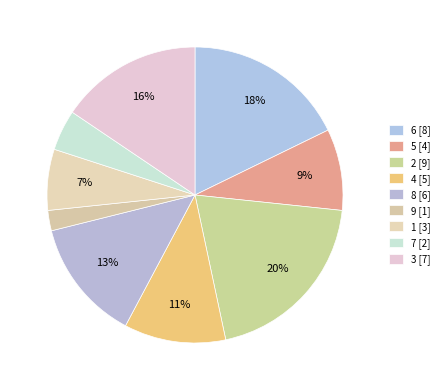

To the nearest percent, what percentage of the pie is 4?

11%